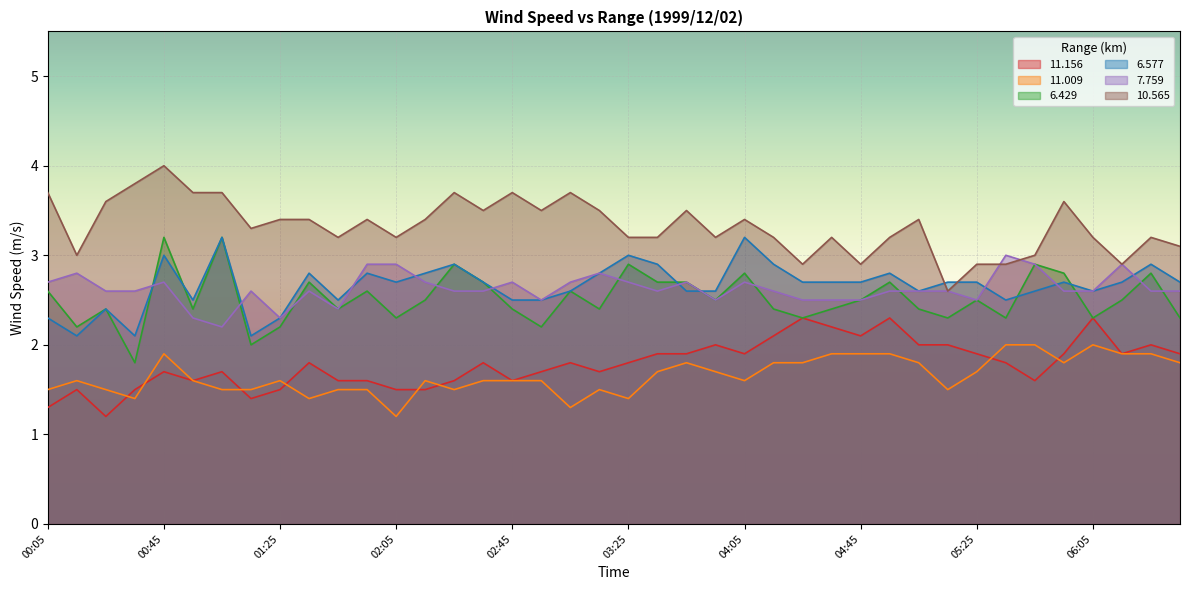

What is the sum of all  11.009 values?

66.3